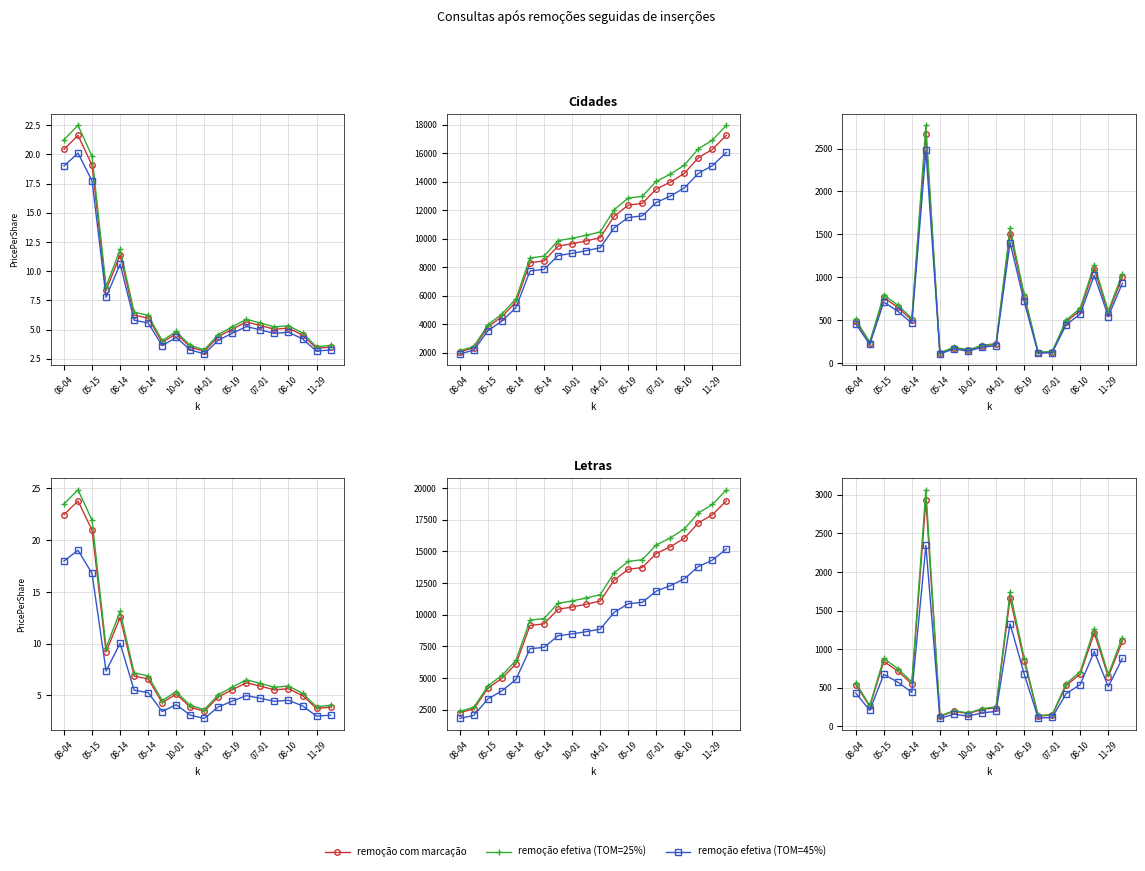

Does the chart display data point markers on the line(s)?

Yes